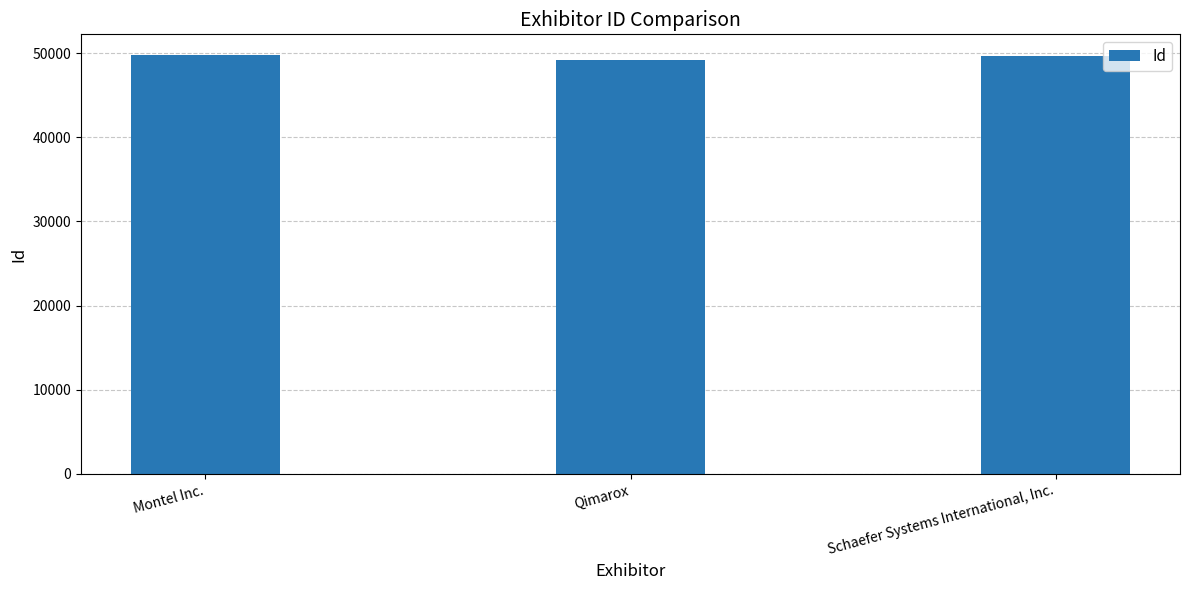

Approximately how many times larger is the value at Schaefer Systems International, Inc. compared to Qimarox?

1.0